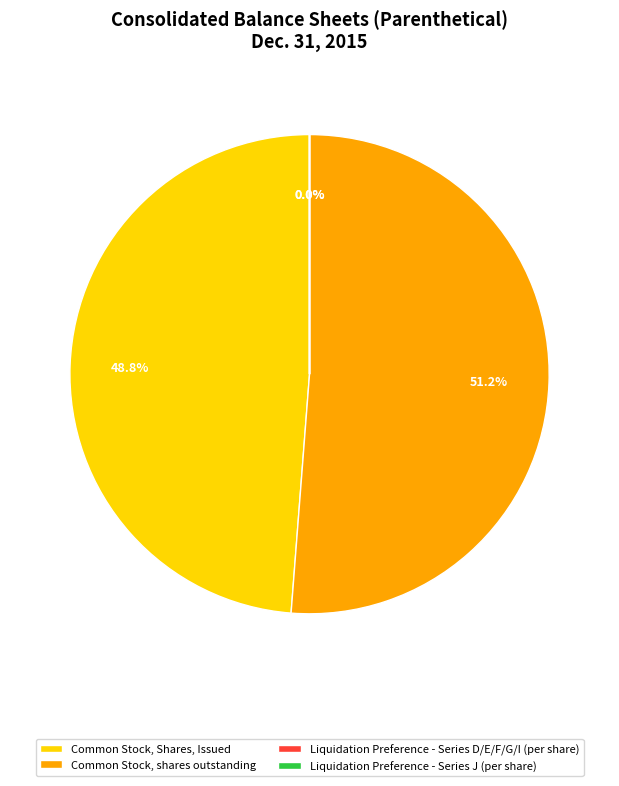

What portion of the pie excludes Common Stock, shares outstanding?

48.8%